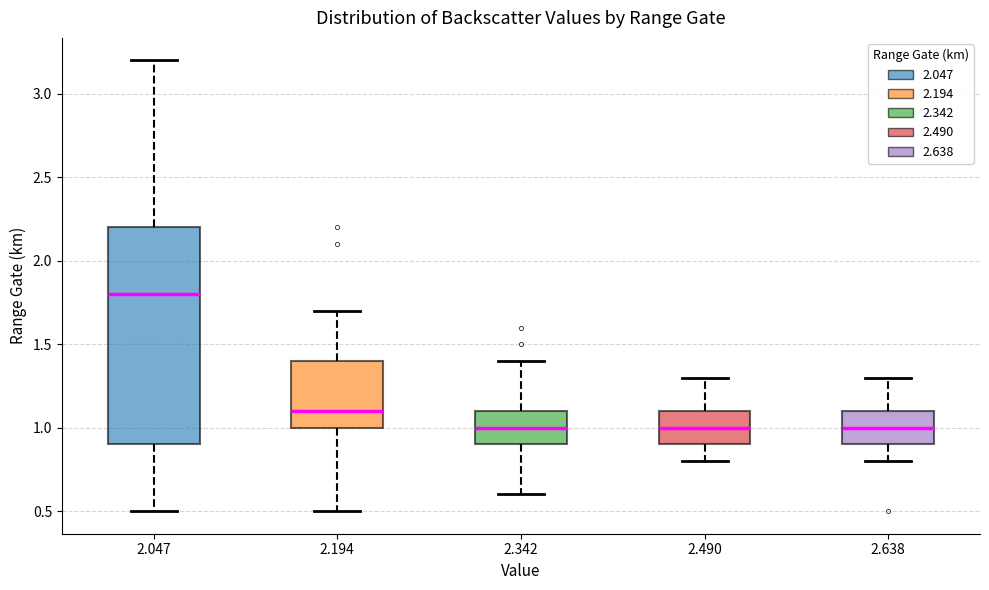

Reading left to right, transcribe this box plot: for each box, give where its median line is, the range the box spans, and where its two whiskers end, as read against the y-axis. The values are not printed on the chart, so give them approximately, as read against the axis.

2.047: median 1.8, box 0.9 to 2.2, whiskers 0.5 to 3.2
2.194: median 1.1, box 1.0 to 1.4, whiskers 0.5 to 1.7
2.342: median 1.0, box 0.9 to 1.1, whiskers 0.6 to 1.4
2.490: median 1.0, box 0.9 to 1.1, whiskers 0.8 to 1.3
2.638: median 1.0, box 0.9 to 1.1, whiskers 0.8 to 1.3